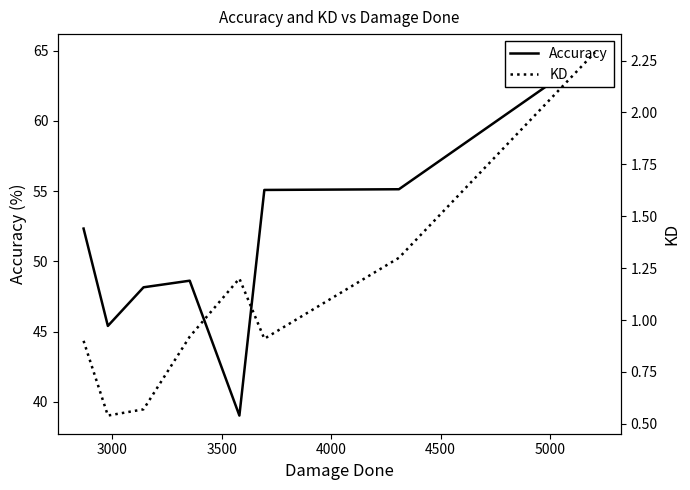

Rank the series at 3000 from lowest to highest value.

KD, Accuracy